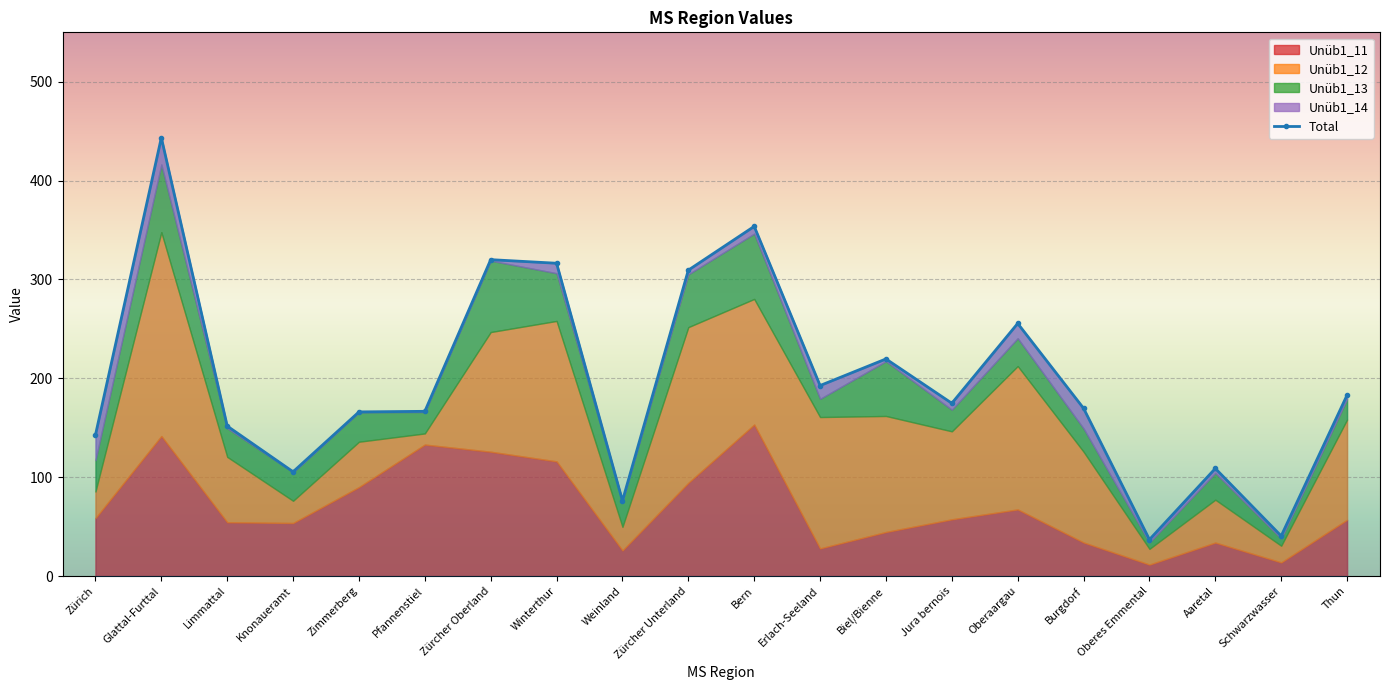

What value does the data have at Jura bernois?

174.8